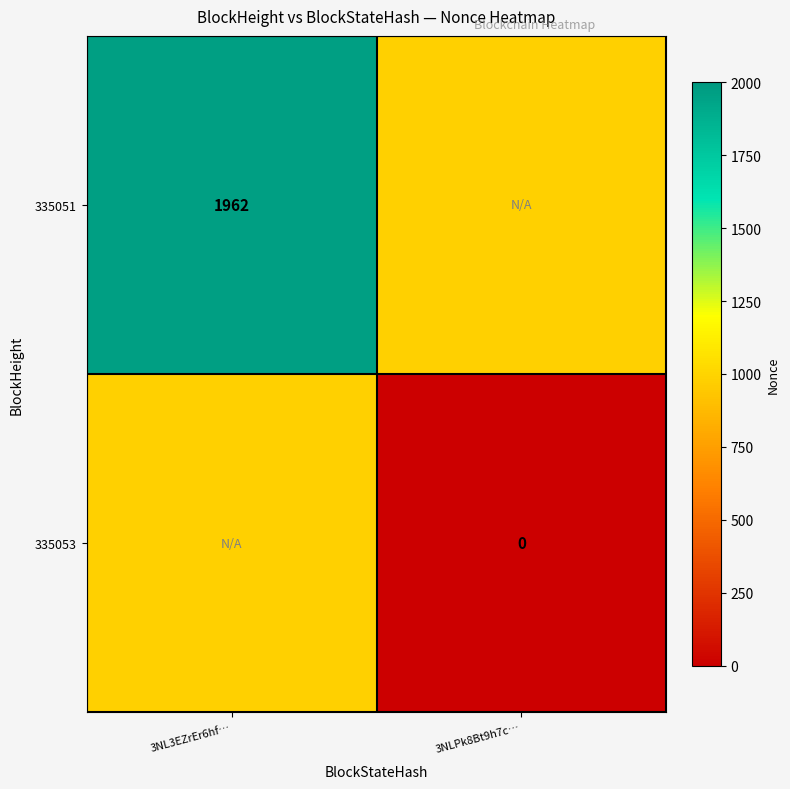

The value of 335051 at 3NL3EZrEr6hf… is 1962. True or false?

True